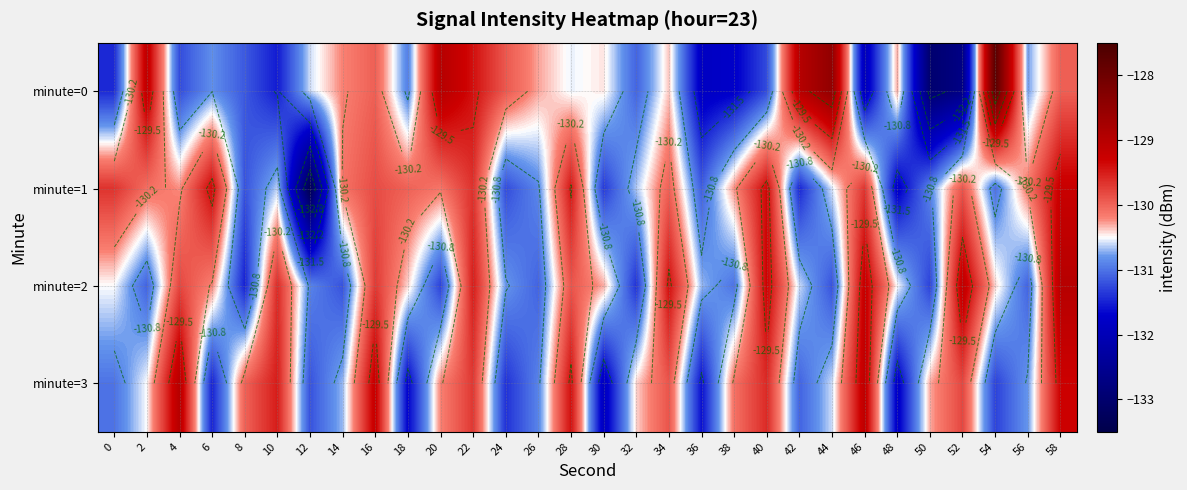

True or false: minute=0 has a value of -46.4 at 4.

False